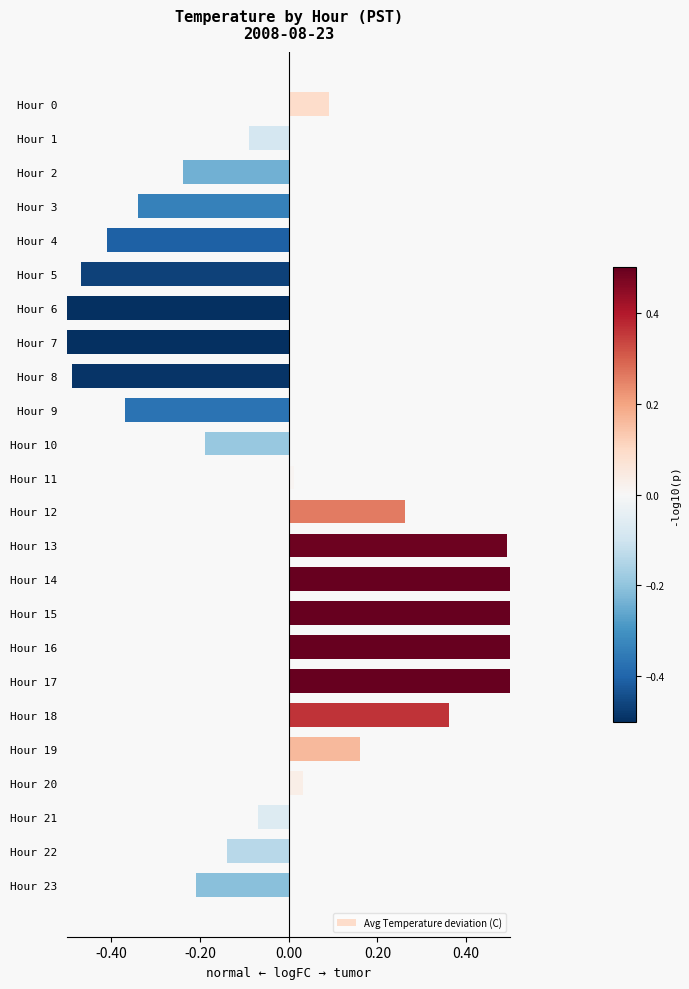

Count the number of categories in the chart.

24